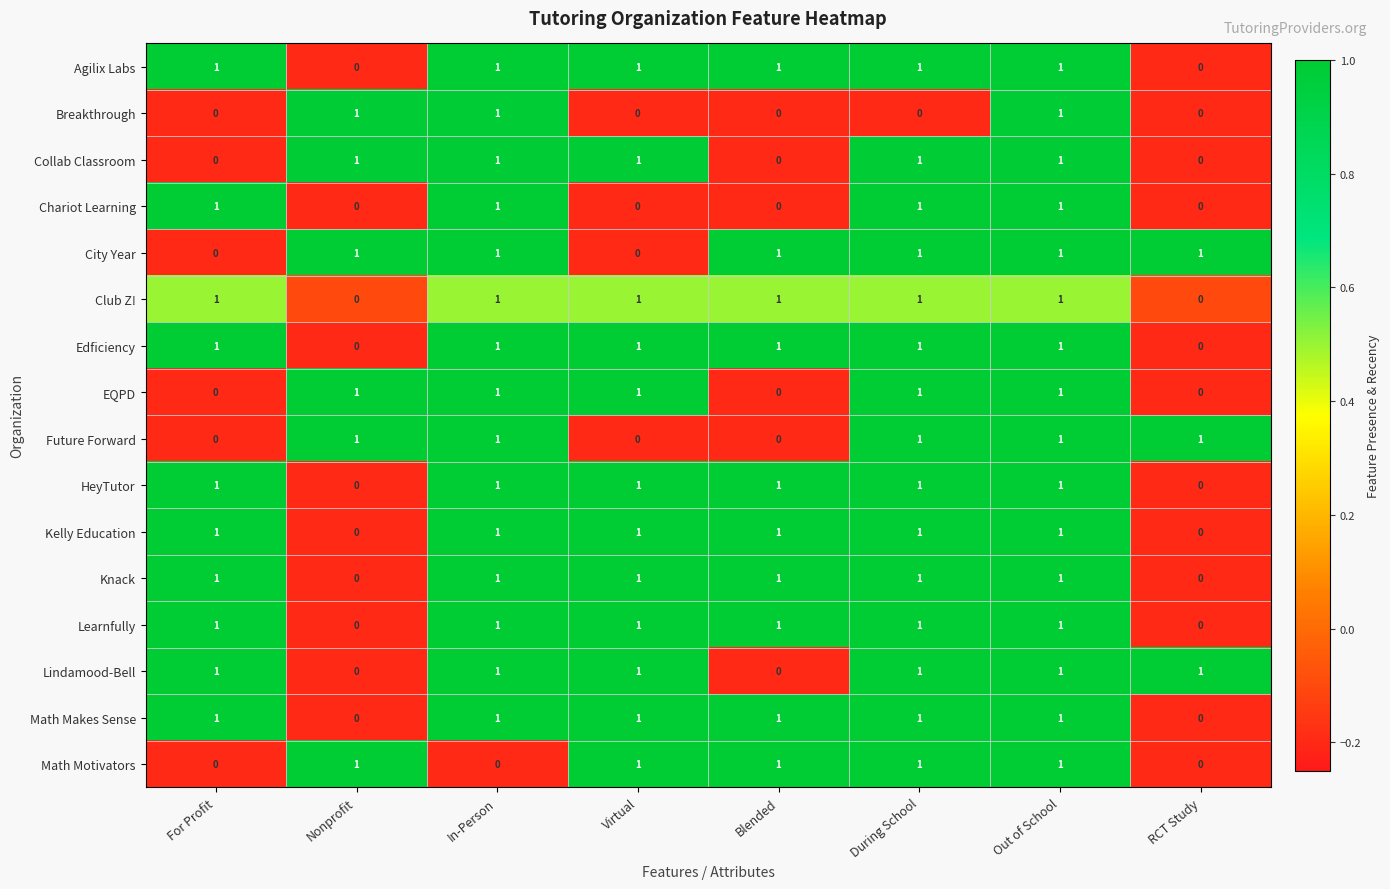

What is the sum of all Learnfully values?

6